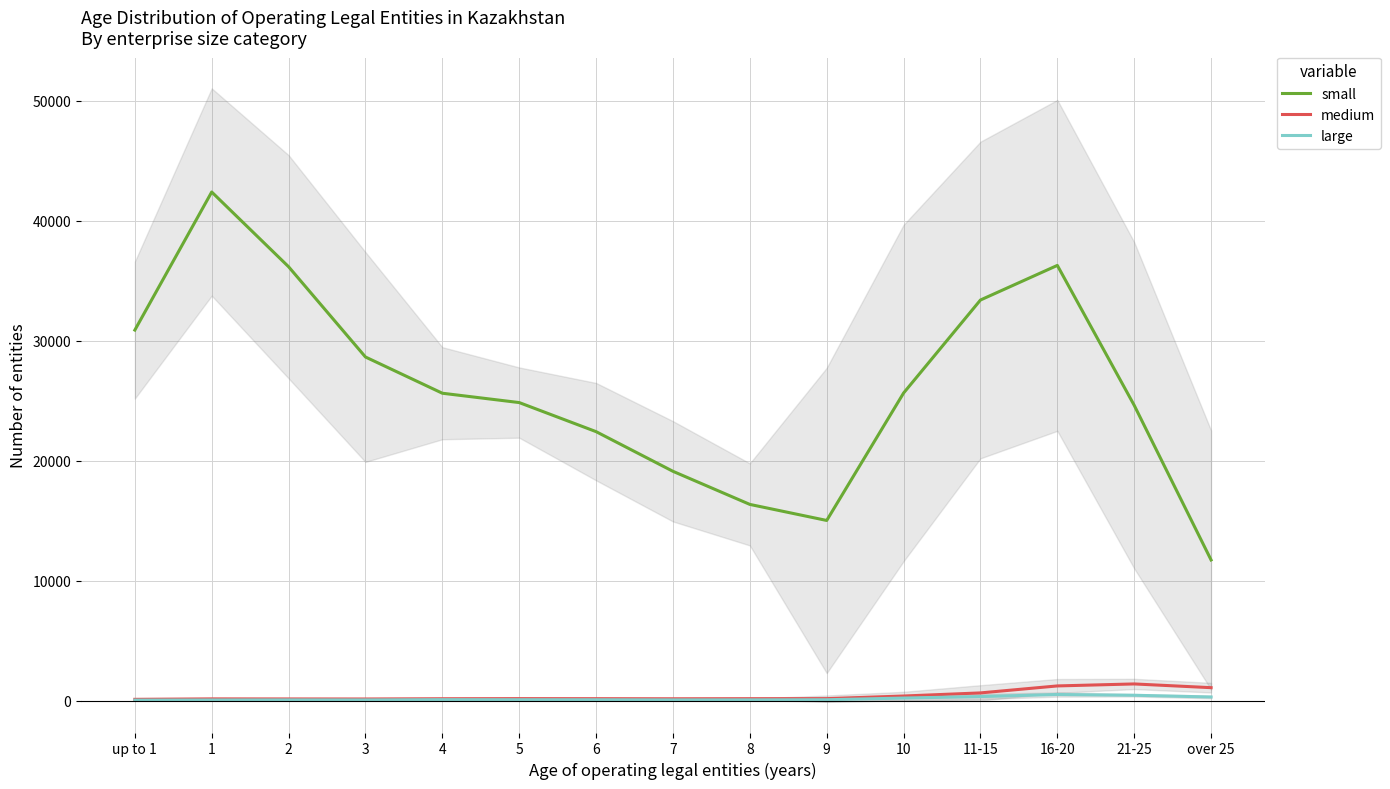

In medium, how many points are higher than both neighbors (excluding endpoints)?

3